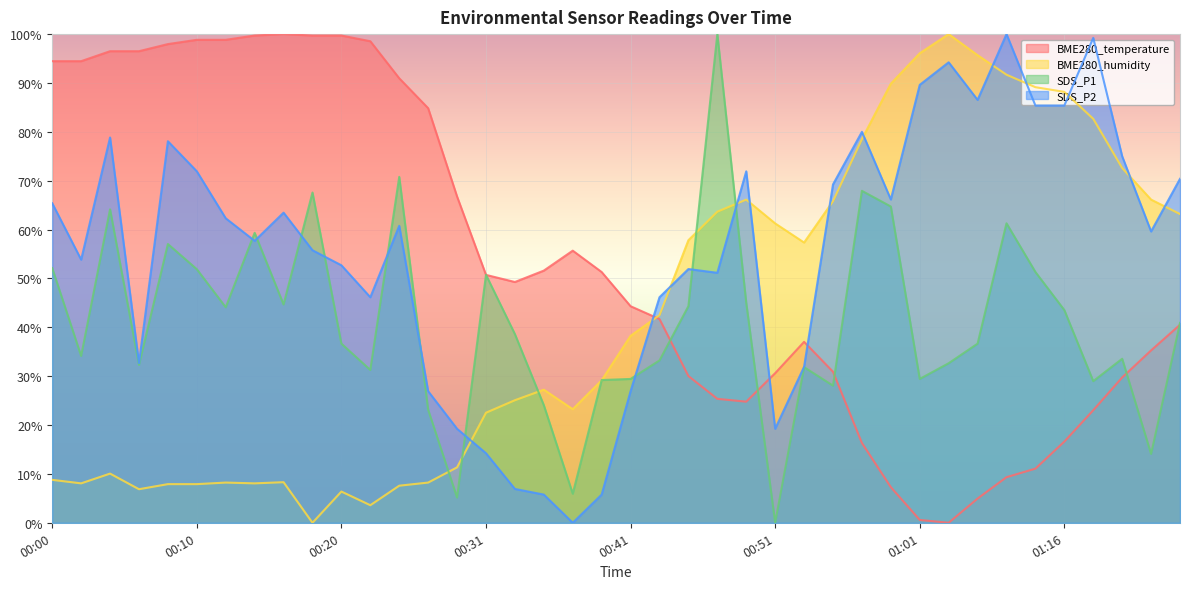

What is the sum of all BME280_humidity values?

1705.1